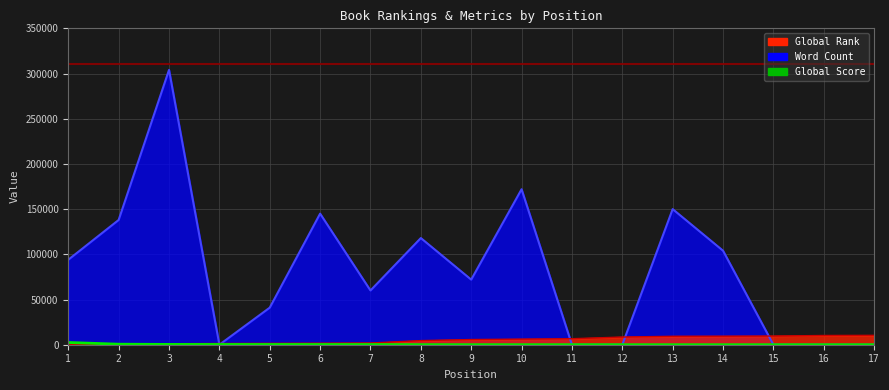

What is the maximum value shown in the chart?

304000